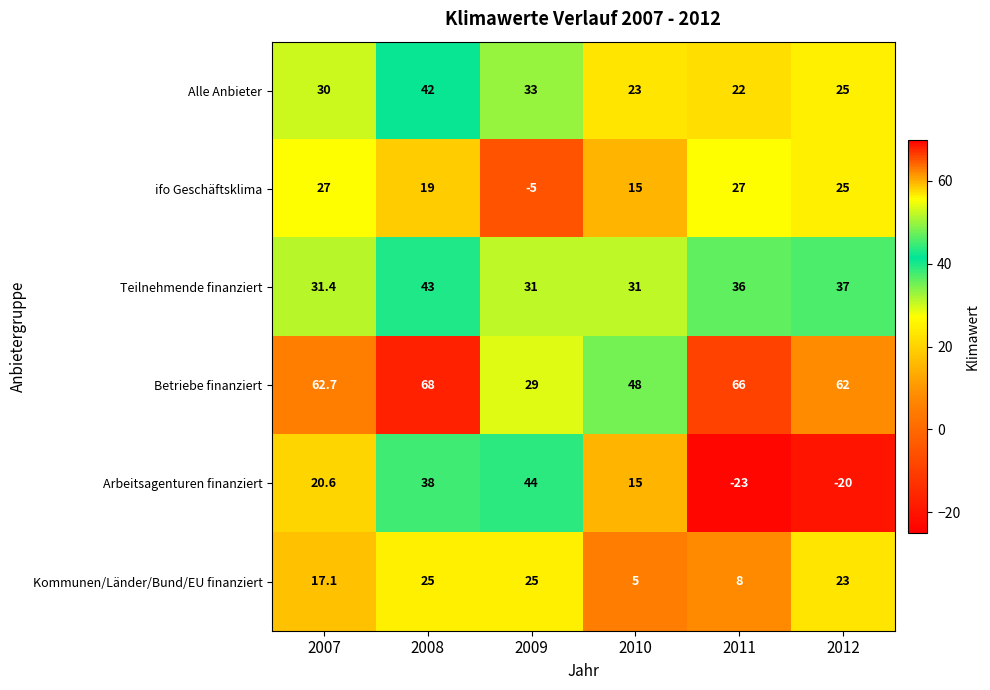

What is the sum of all Teilnehmende finanziert values?

209.4